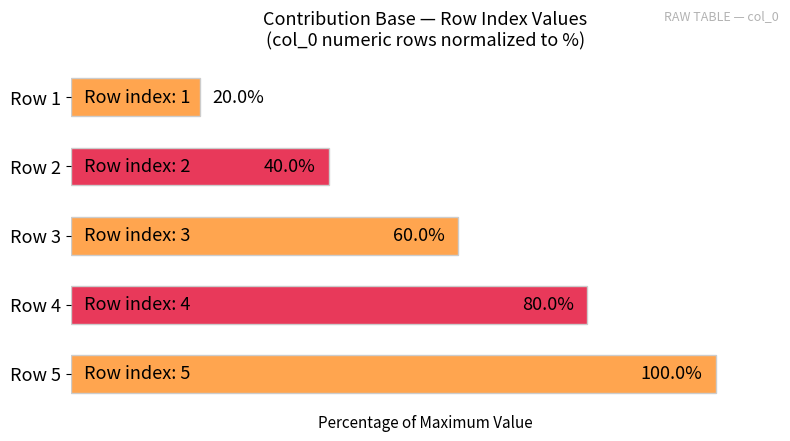

Does the chart contain any negative values?

No